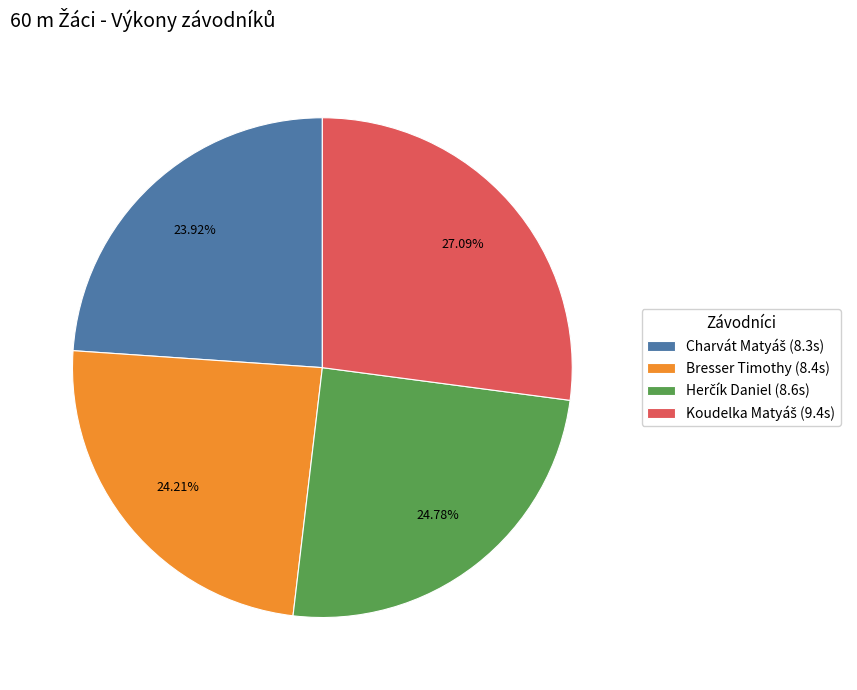

Is there any slice that represents more than half of the pie?

No